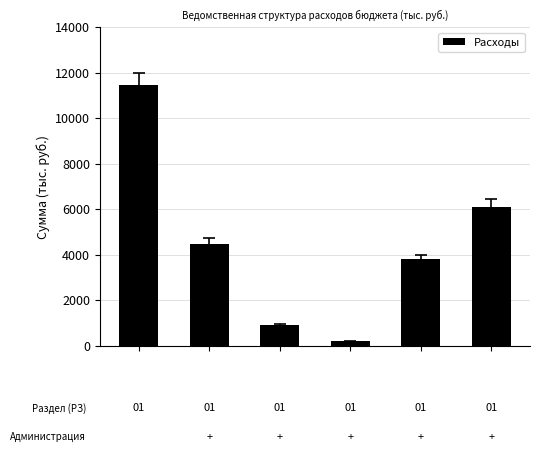

What is the sum of all values?

26941.9